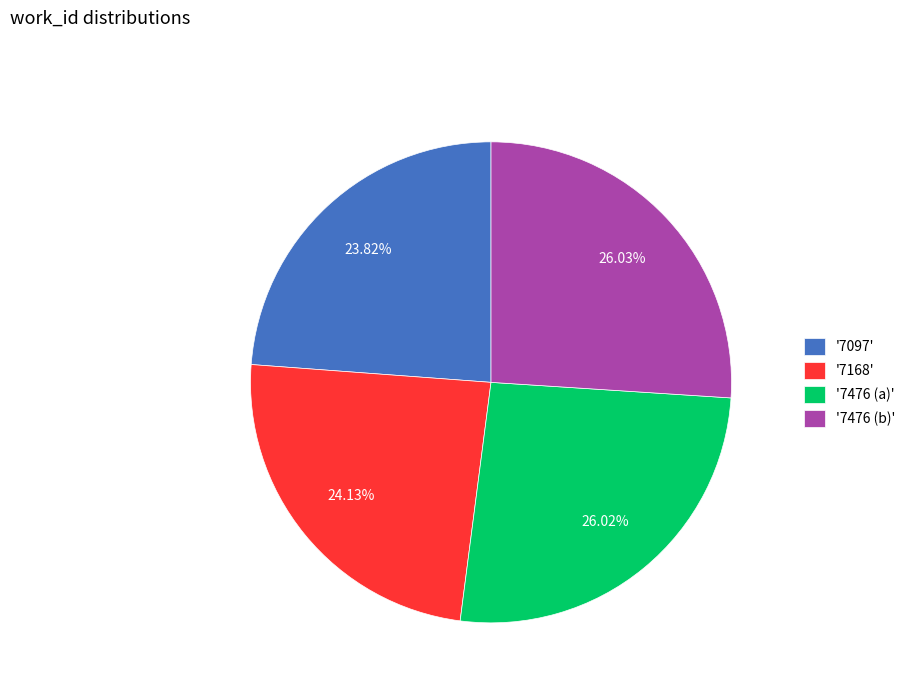

Do '7097' and '7476 (b)' together represent more than half of the pie?

No